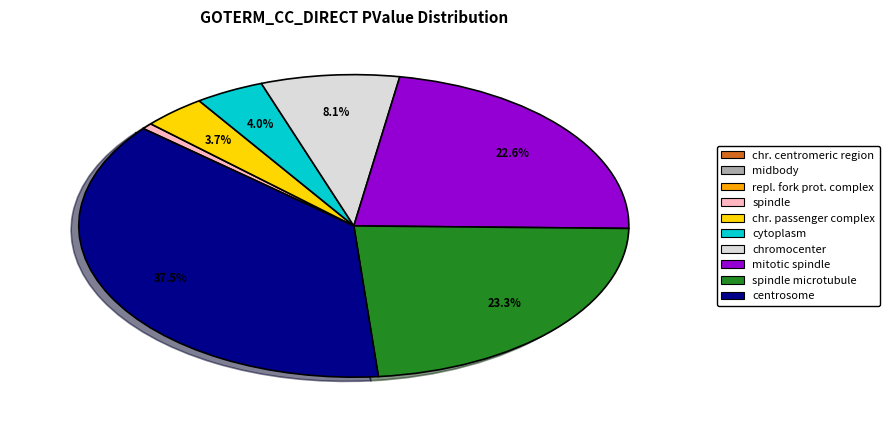

Is there any slice that represents more than half of the pie?

No